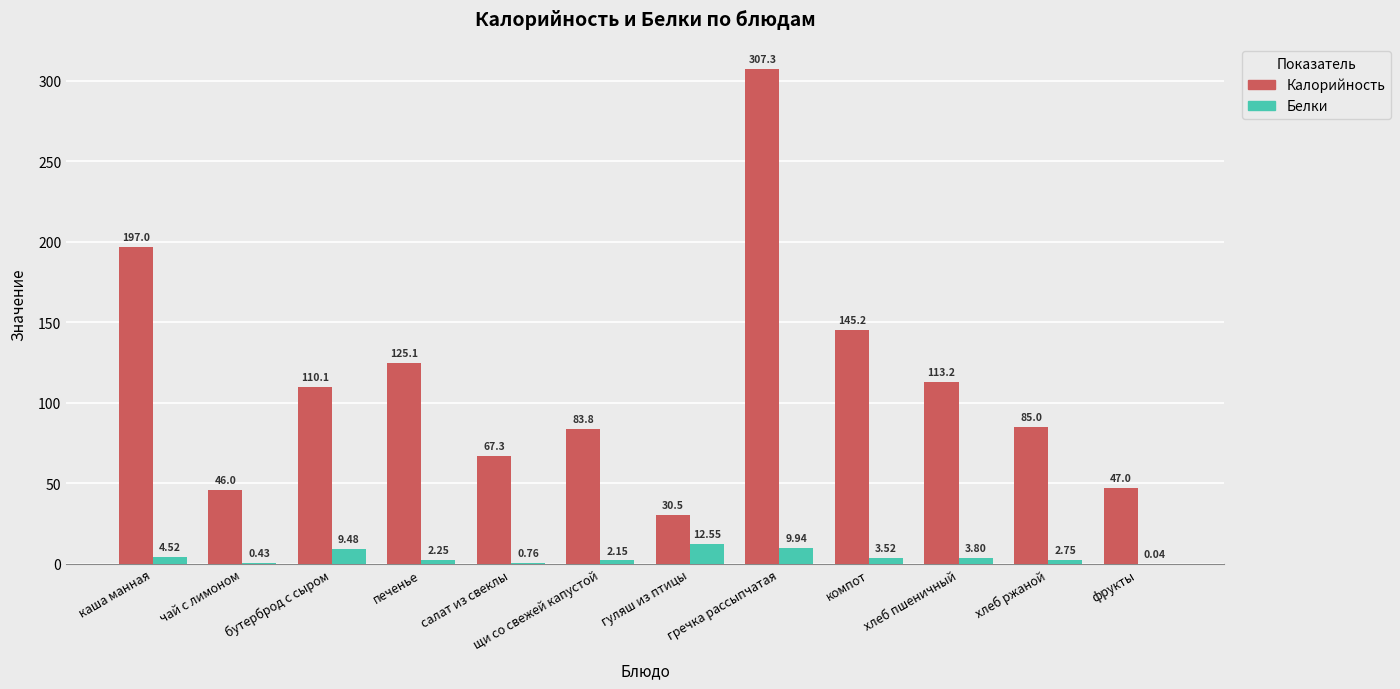

Are the bars horizontal?

No